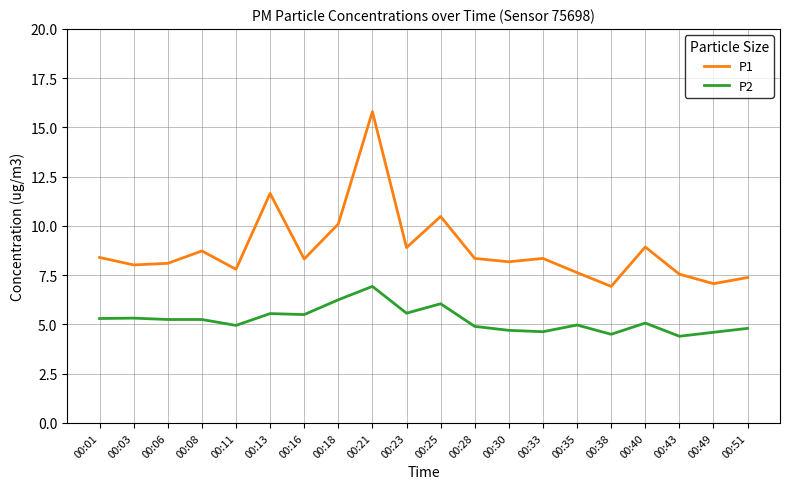

What is the difference between the P2 values at 00:30 and 00:21?

2.2